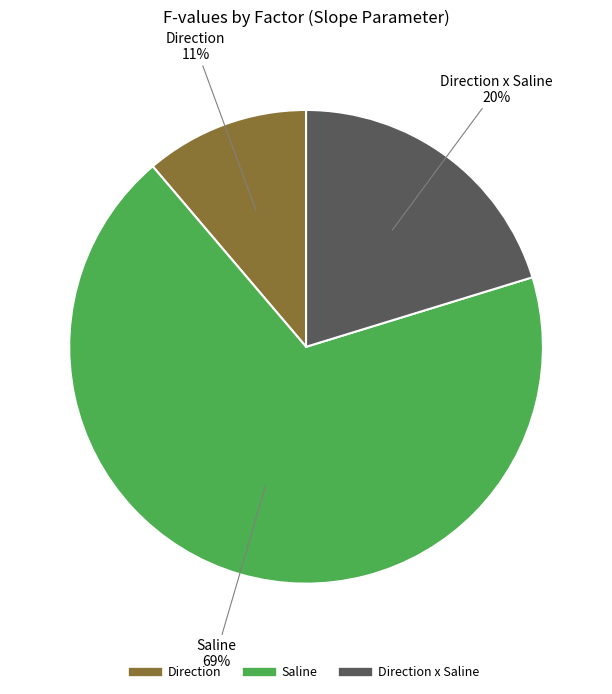

Is there a majority slice in this chart?

Yes